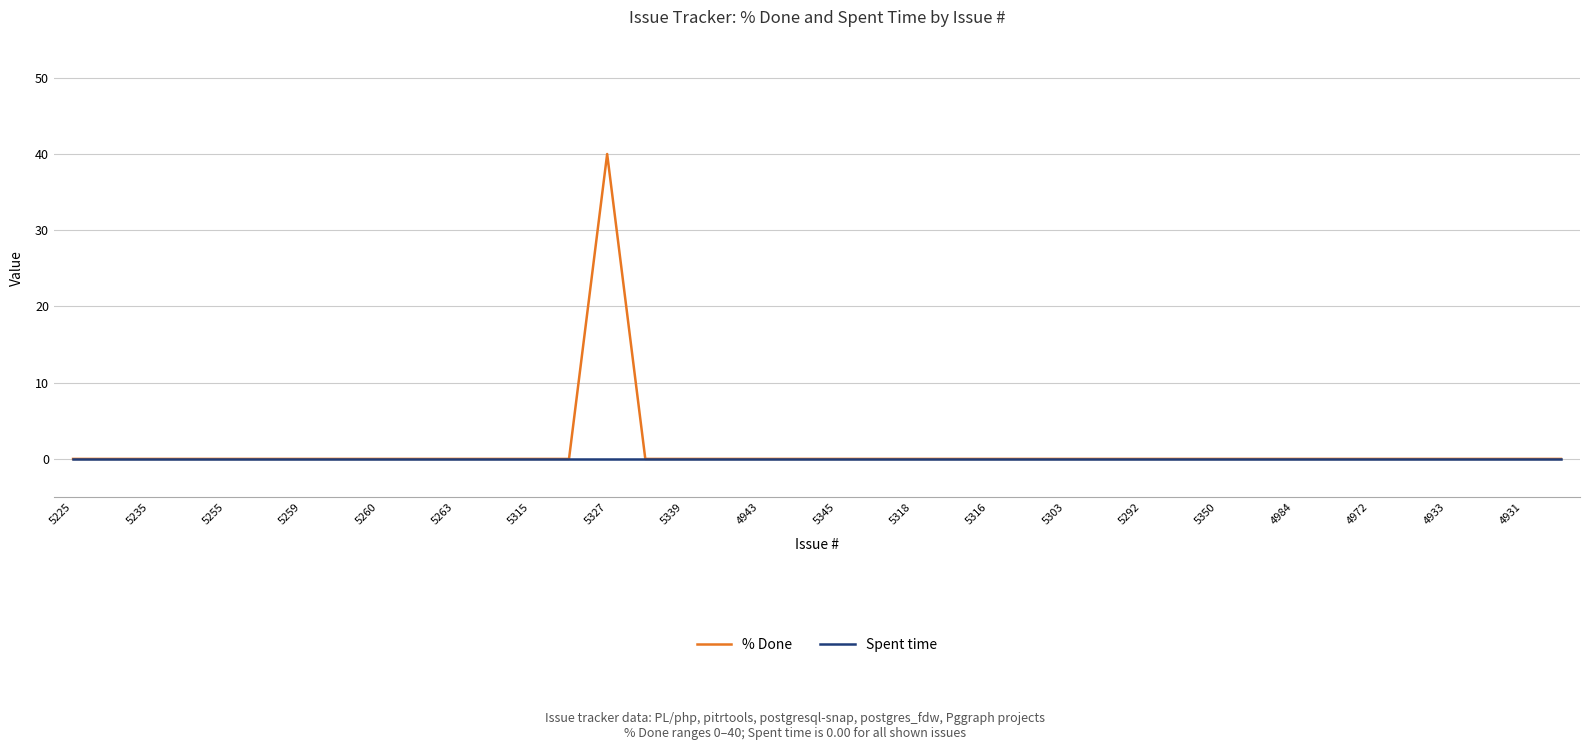

What is the highest value of the % Done series?

40